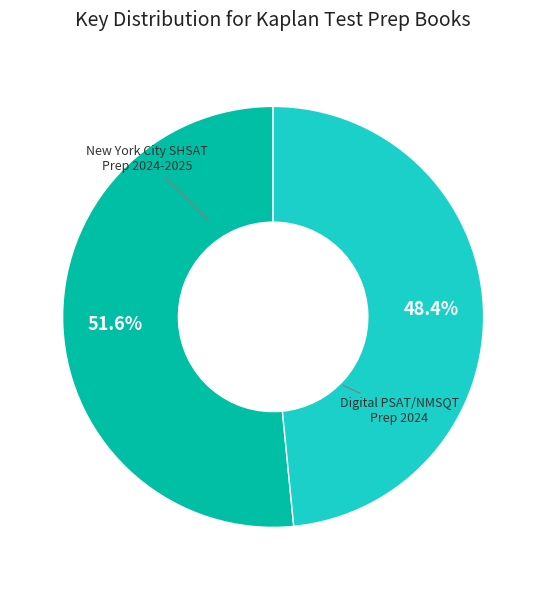

Does any single category account for the majority?

Yes